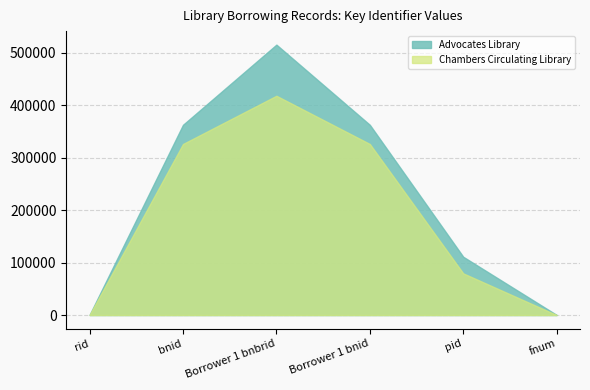

True or false: Advocates Library has a value of 181327 at pid.

False